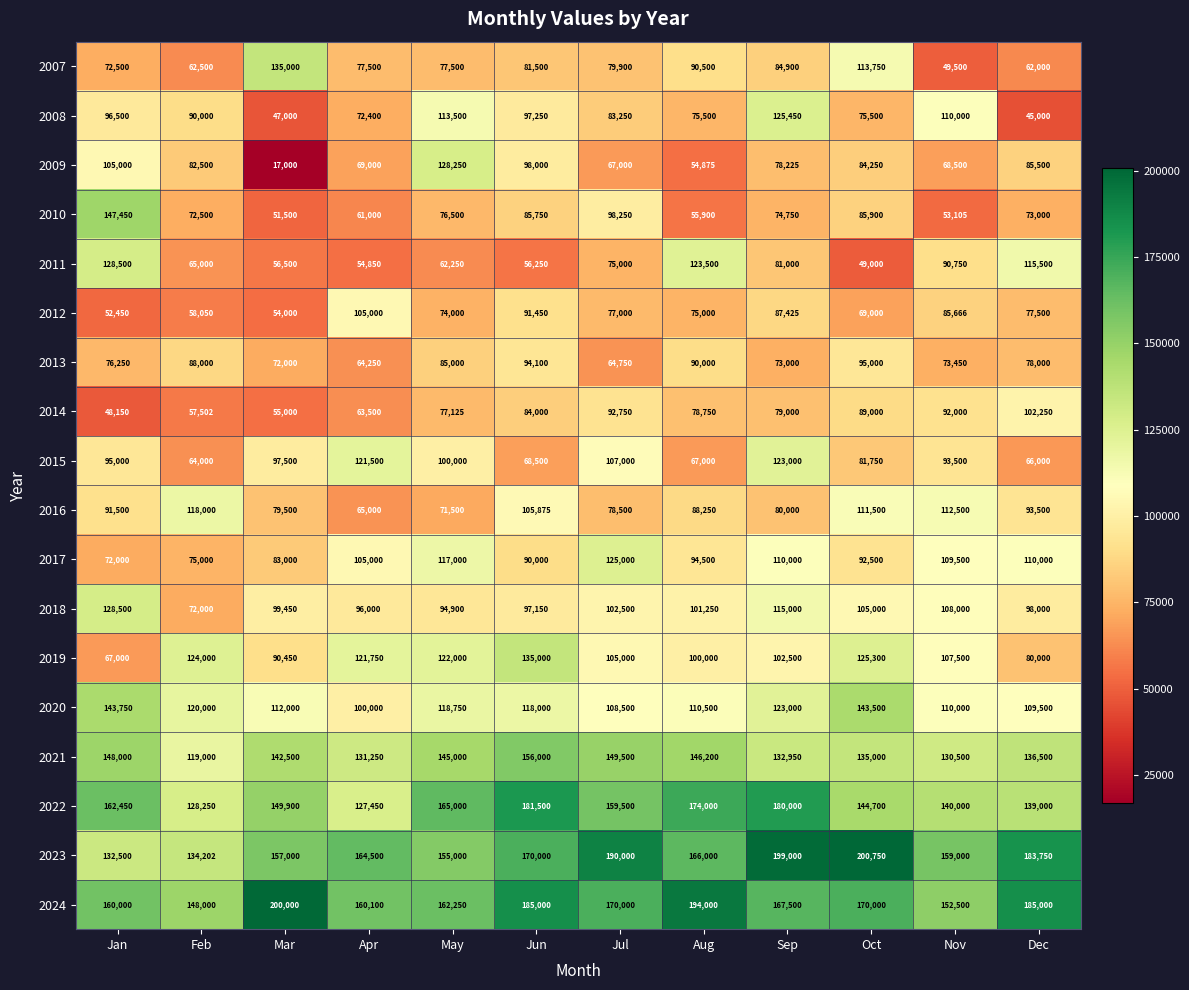

Which category has the highest value in the 2019 series?

Jun